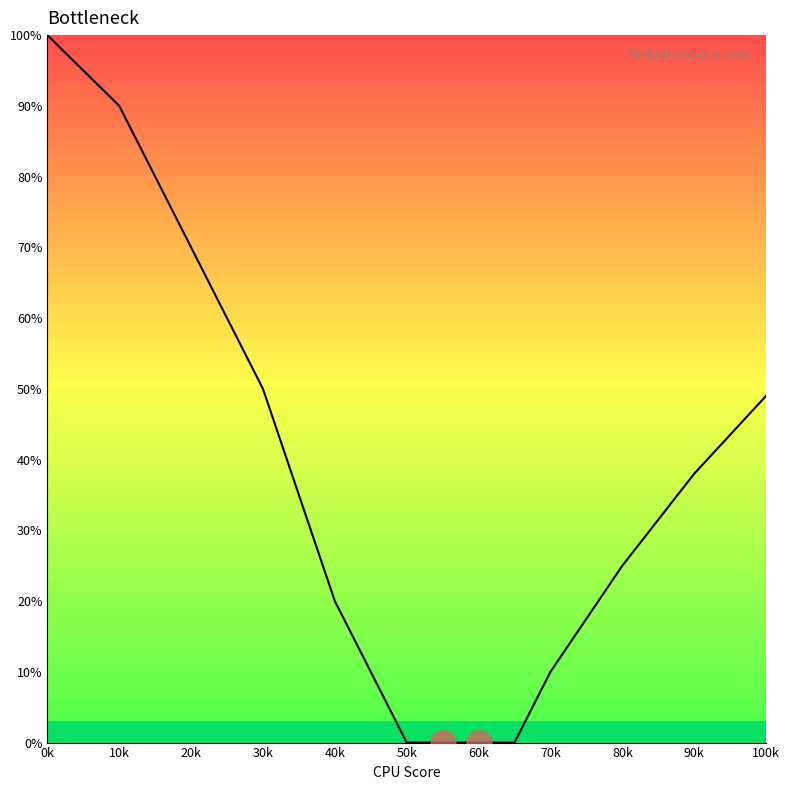

Is this an area chart (filled region under the line)?

No